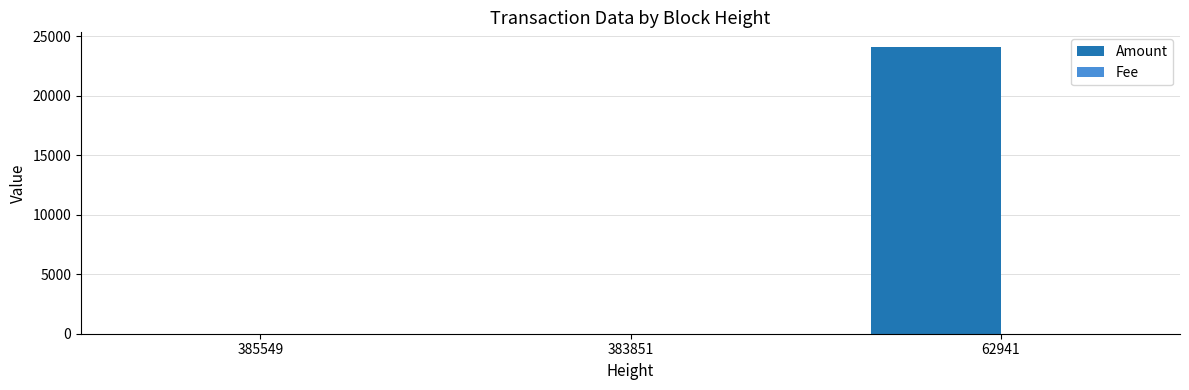

Read the Amount value at 62941.

24127